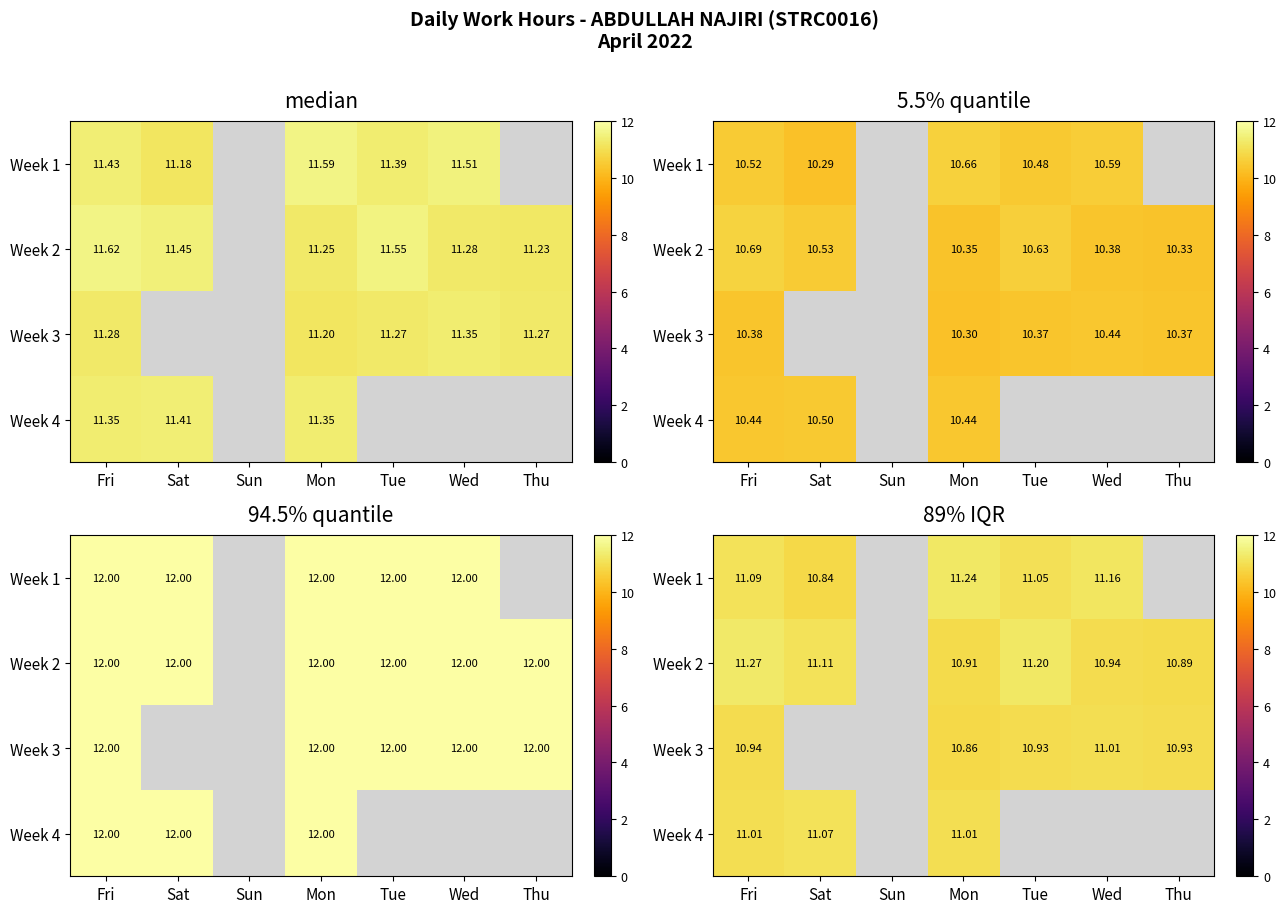

What is the total value across all series at Fri?

44.3